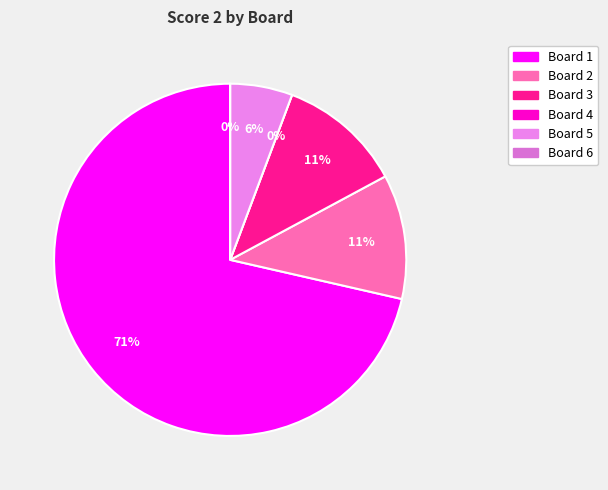

Rank the categories by value from highest to lowest.

Board 1, Board 2, Board 3, Board 5, Board 4, Board 6